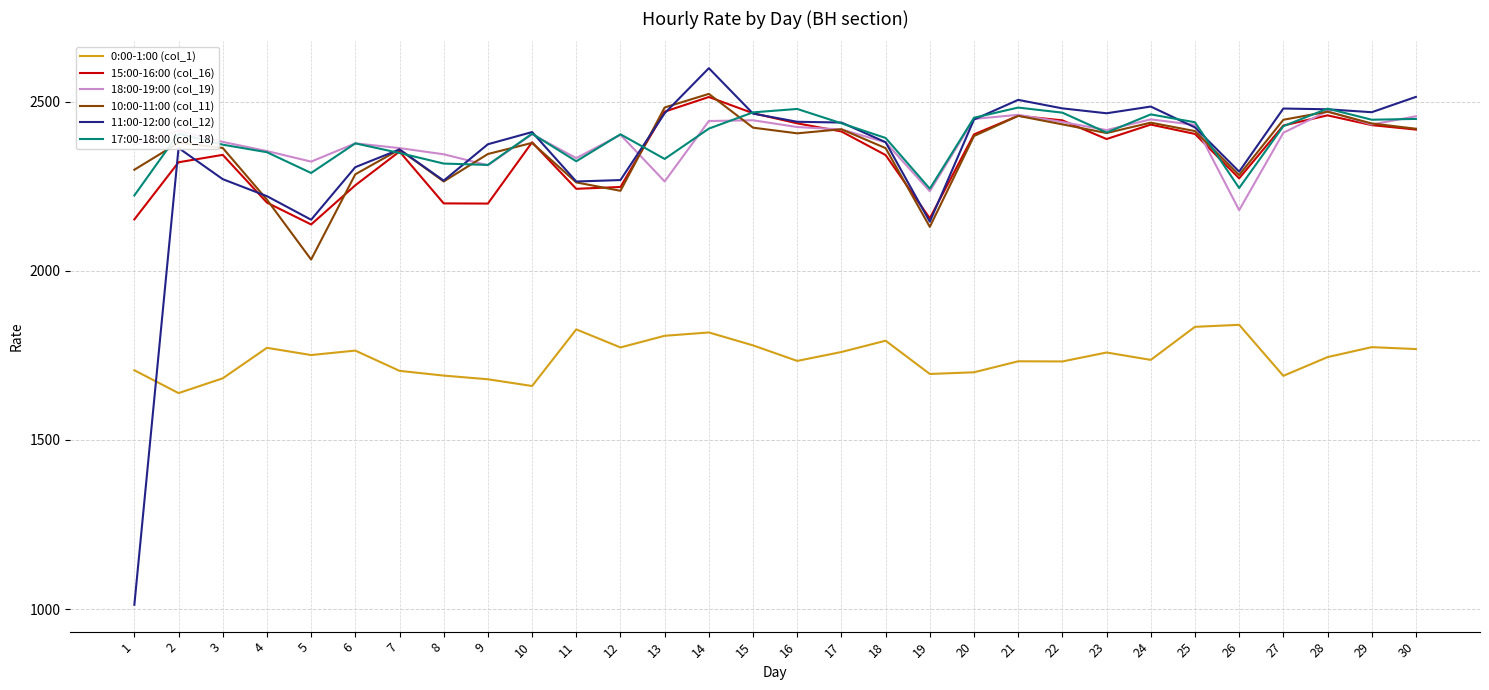

What are all the series names shown in the legend?

0:00-1:00 (col_1), 15:00-16:00 (col_16), 18:00-19:00 (col_19), 10:00-11:00 (col_11), 11:00-12:00 (col_12), 17:00-18:00 (col_18)